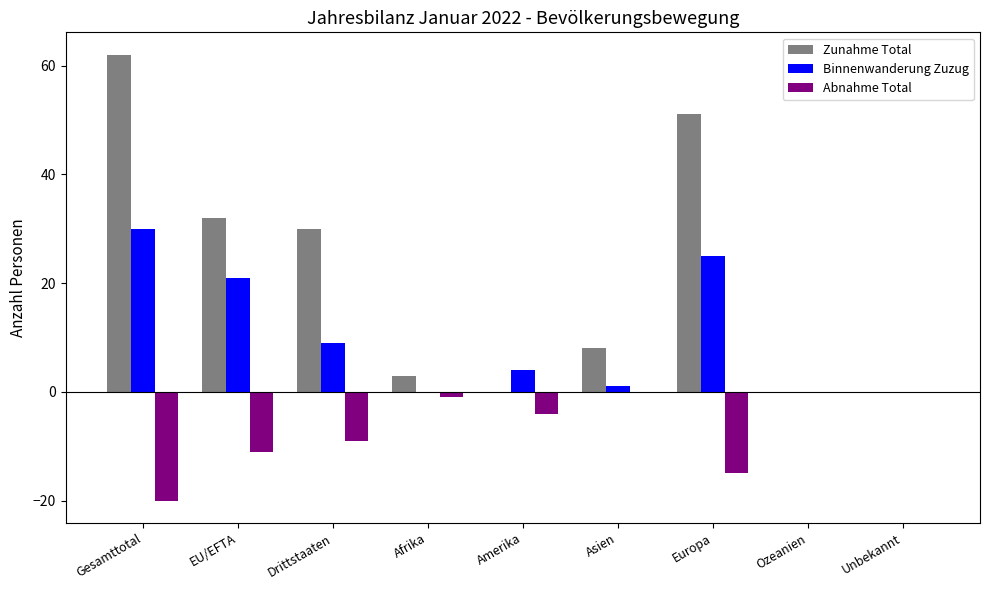

Which series has the largest total across all categories?

Zunahme Total